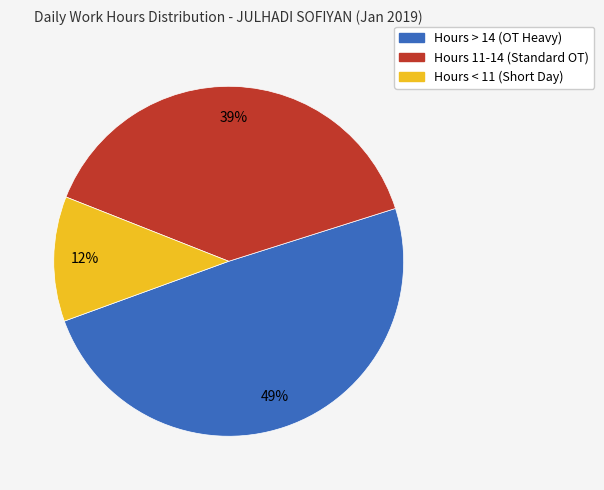

To the nearest percent, what is the average slice percentage?

33%